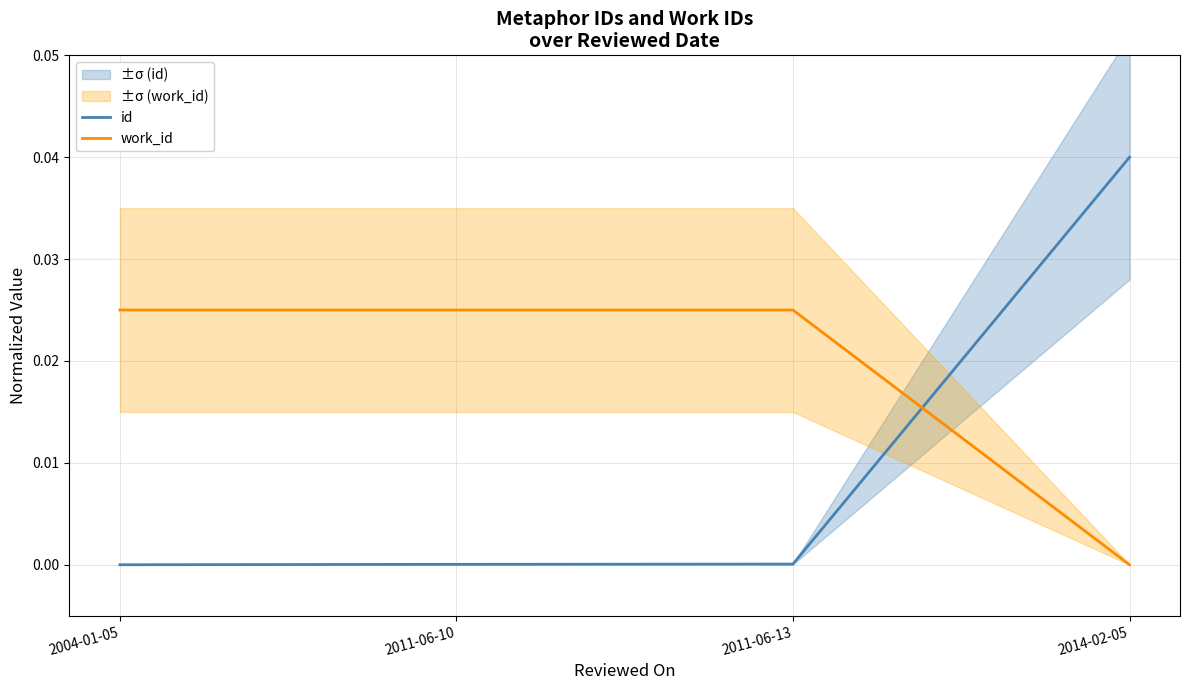

Is it true that id equals 0.0 at 2011-06-10?

True